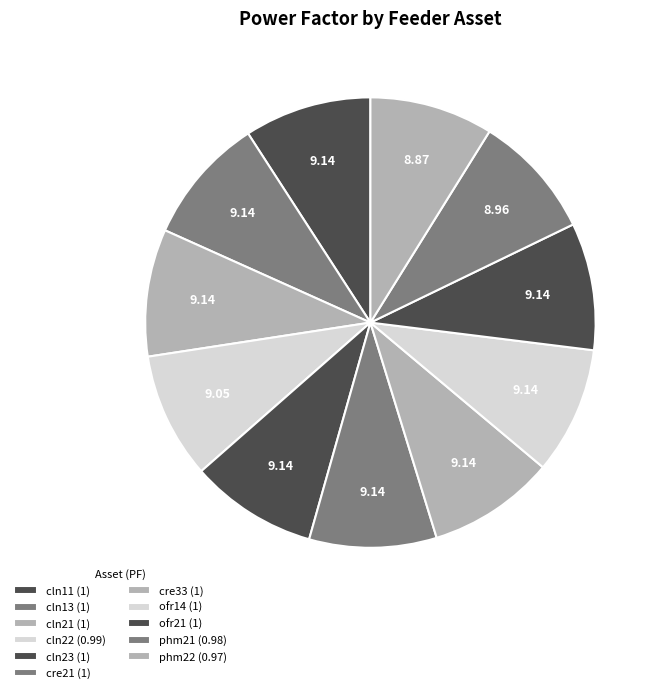

Combined, what portion of the pie is ofr14 and phm21?

18.1%